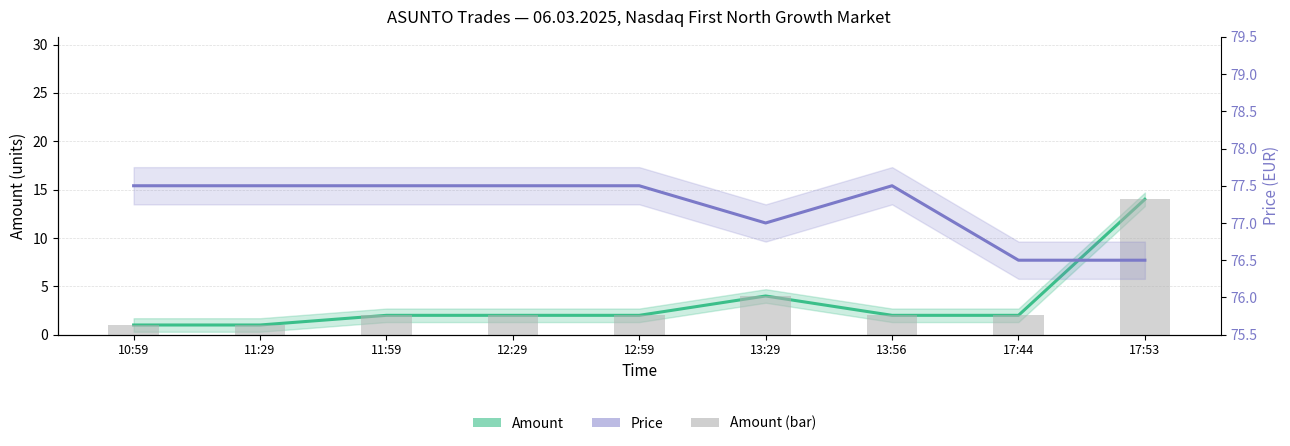

Which series has the widest spread of values?

Amount (traded units)